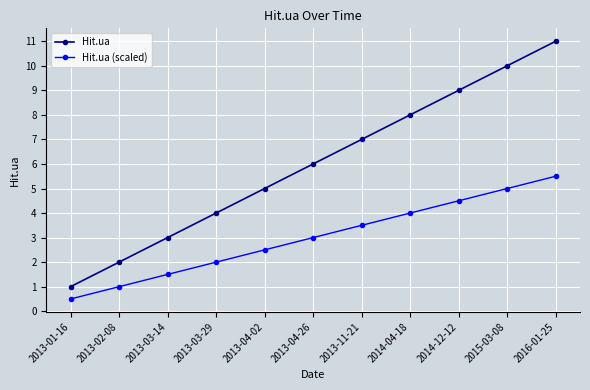

At which category is the sum across all series the highest?

2016-01-25